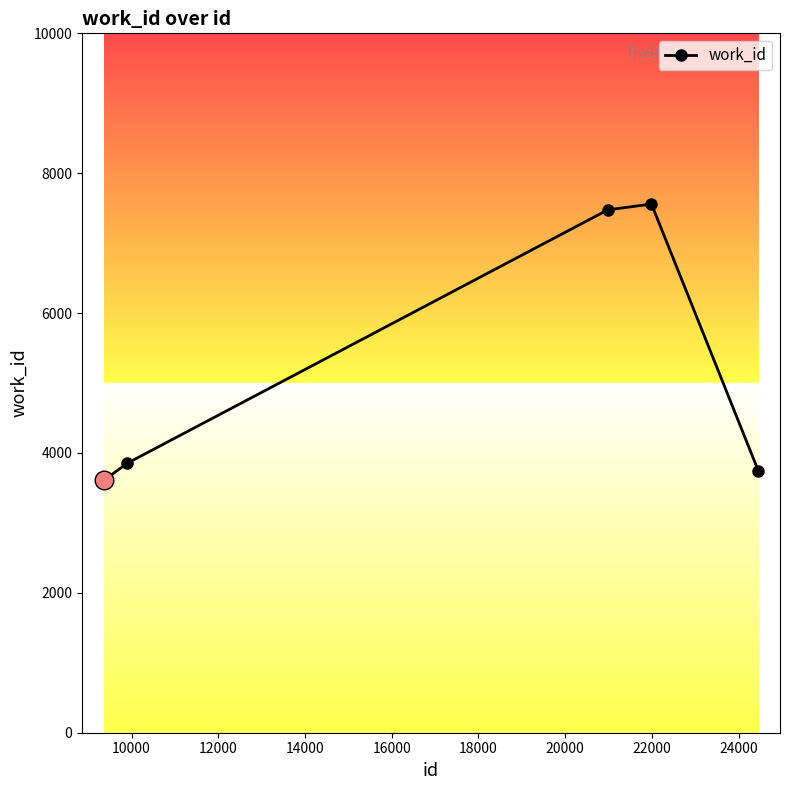

What is the minimum value shown in the chart?

3607